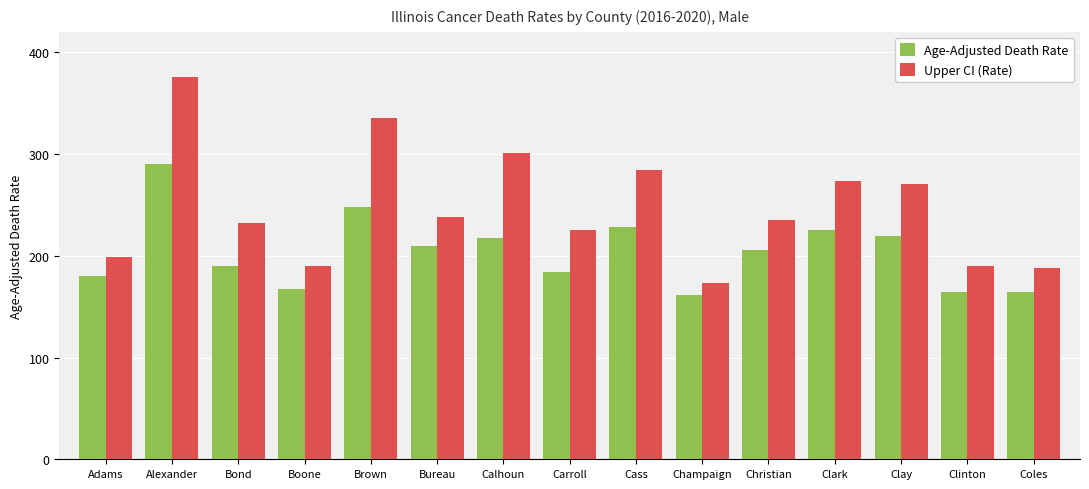

How many data points in Upper CI (Rate) are less than 235?

7